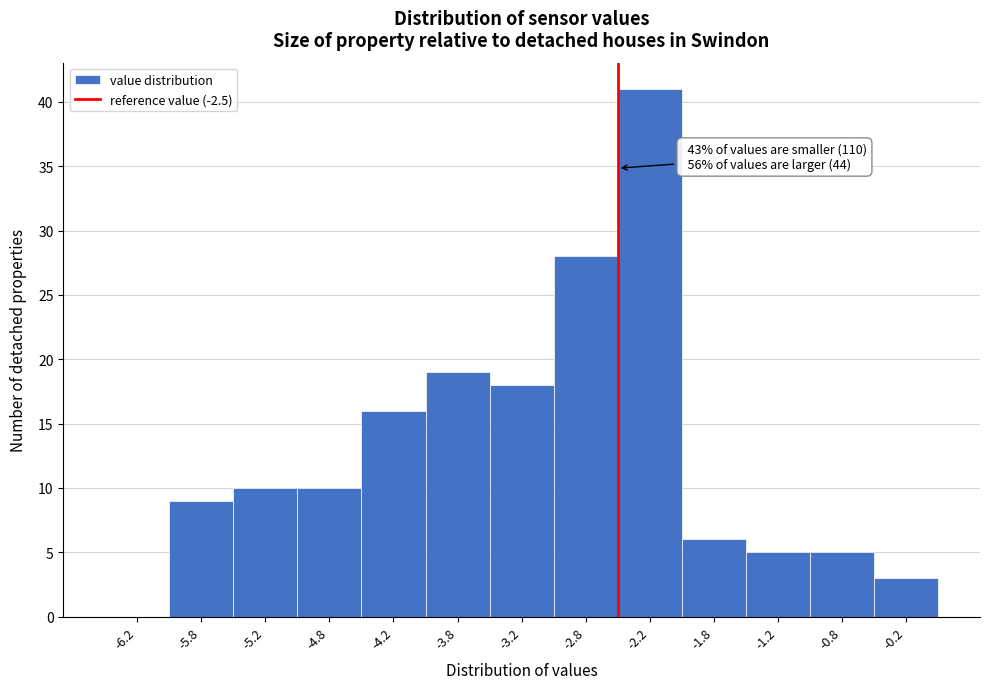

Over which range of the x-axis is the bar tallest?

-2.5 to -2.0